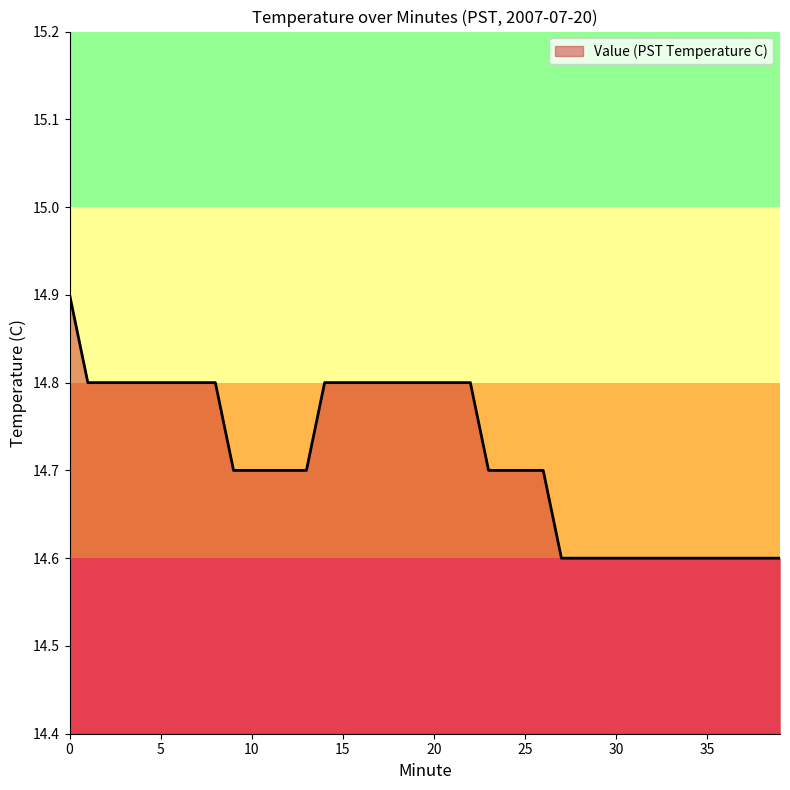

What is the difference between the maximum and minimum values?

0.3